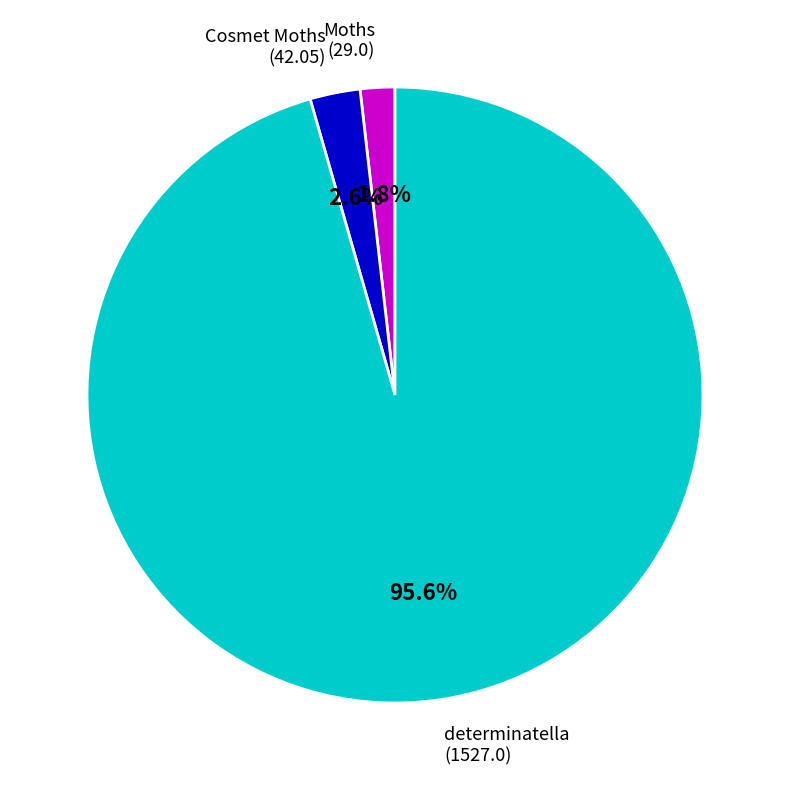

Is there a majority slice in this chart?

Yes